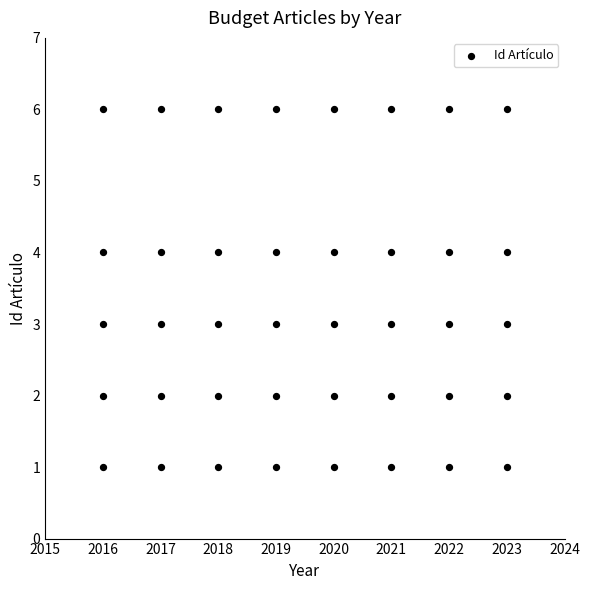

What is the range of X values (max minus min)?

7